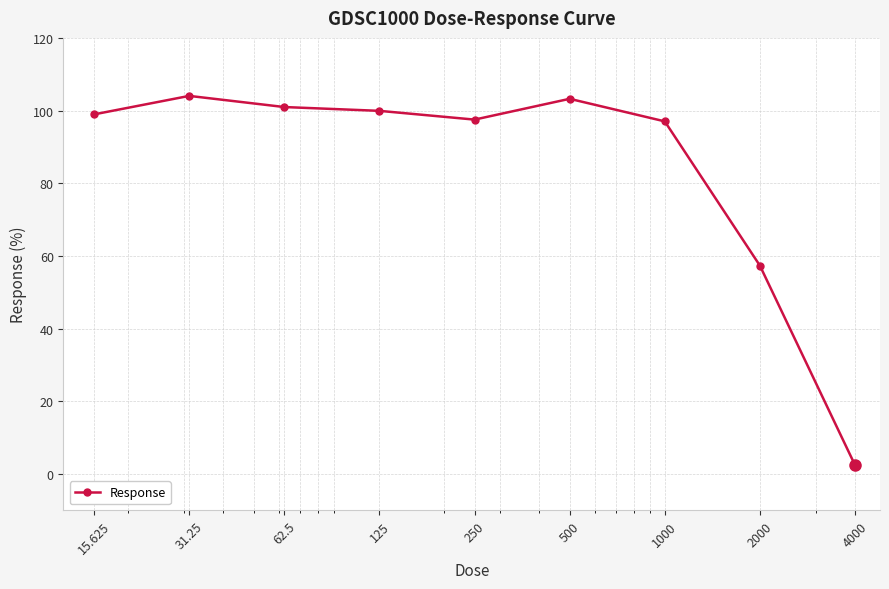

What is the sum of all values?

761.5